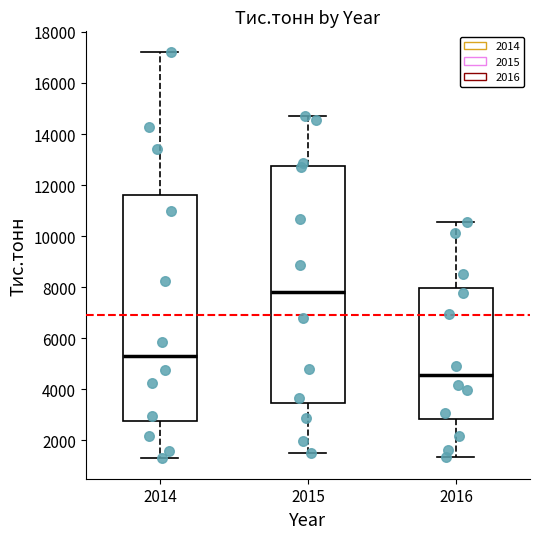

Which box is the tallest, from its lower edge to its upper edge?

2015